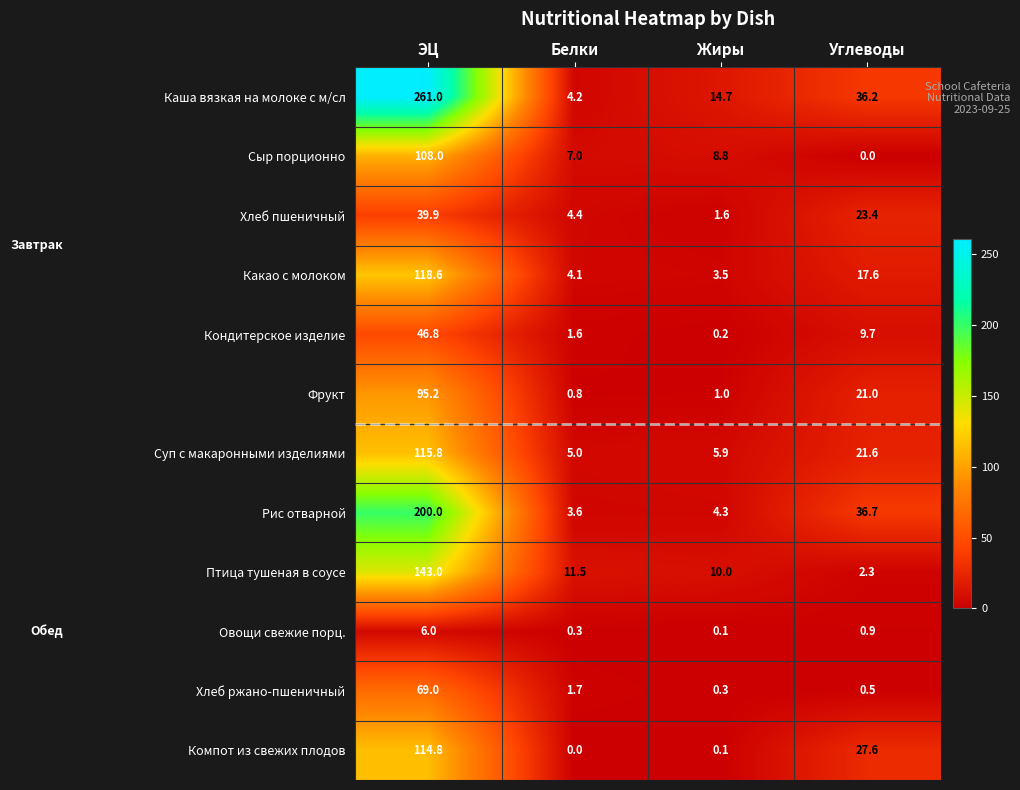

What is the difference between the maximum and minimum values in the Фрукт series?

94.4